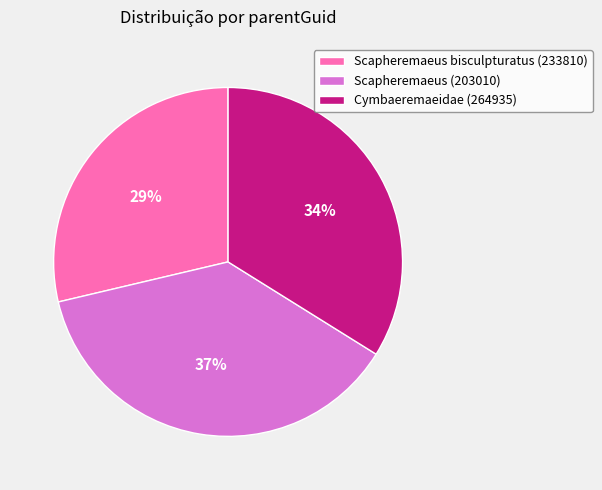

How many segments does this pie chart have?

3